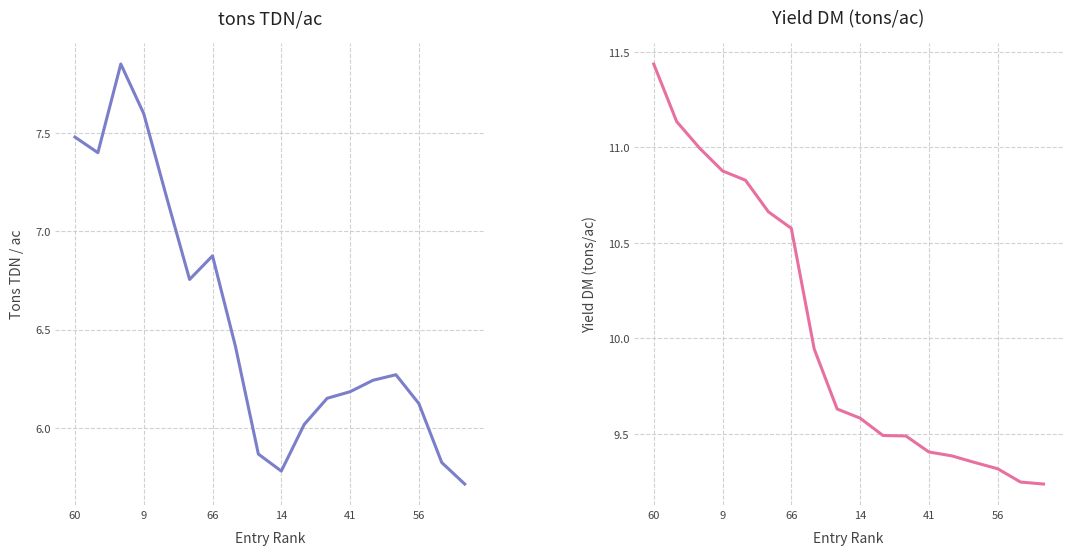

Is the value of Yield DM (tons/ac) at 9 greater than the value of tons TDN/ac at 60?

Yes